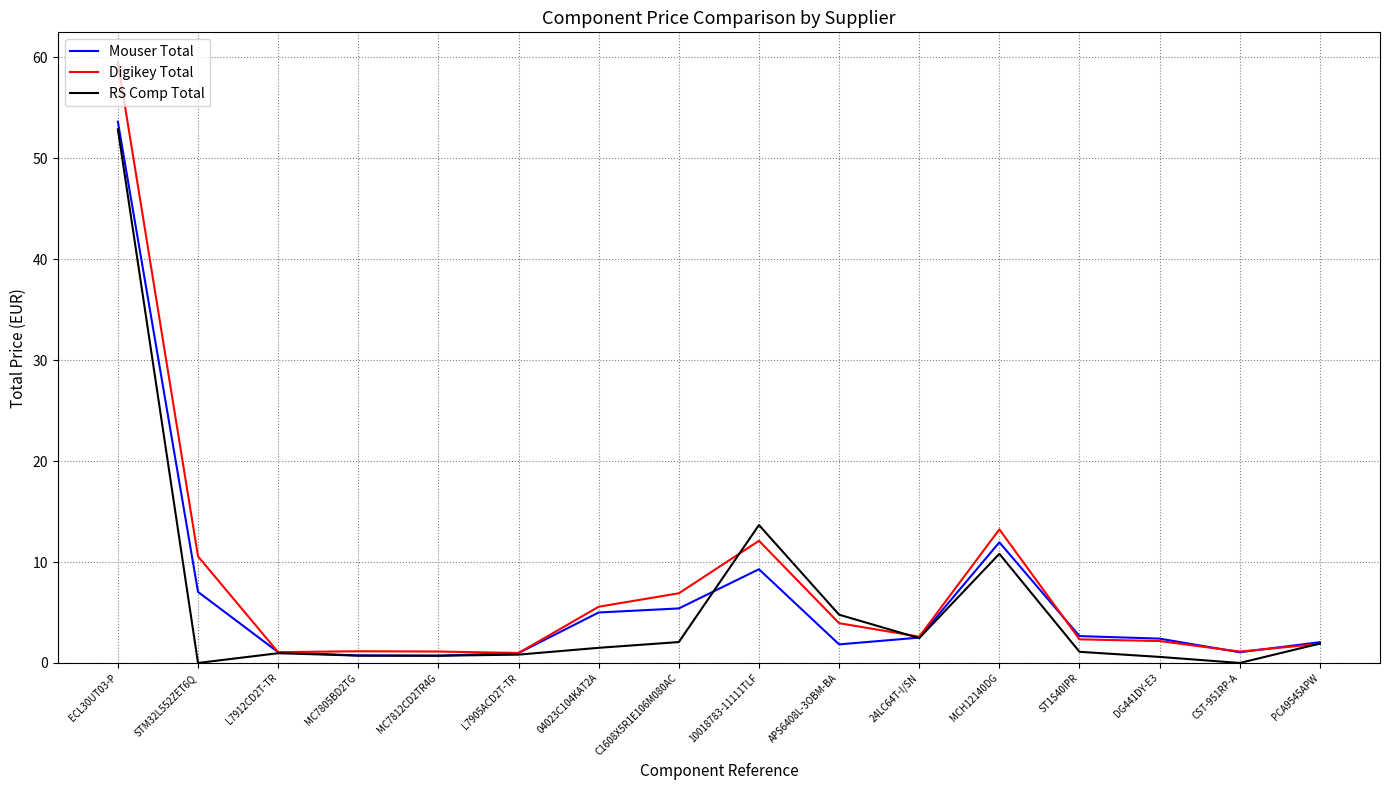

At which label is RS Comp Total closest to 26?

10018783-11111TLF